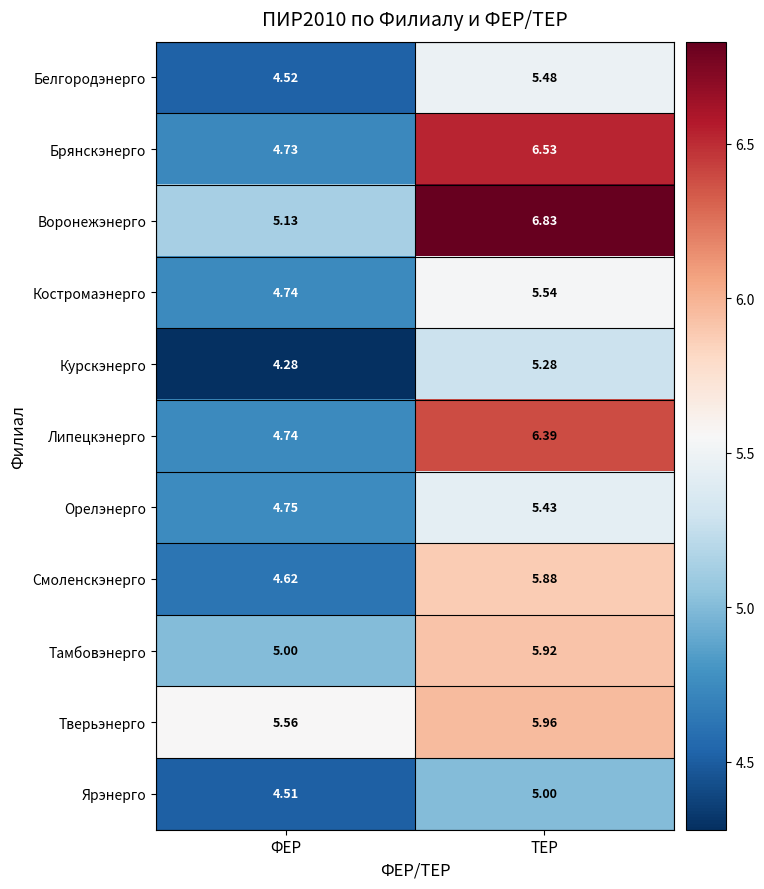

What is the difference between the highest and lowest values at ФЕР?

1.3